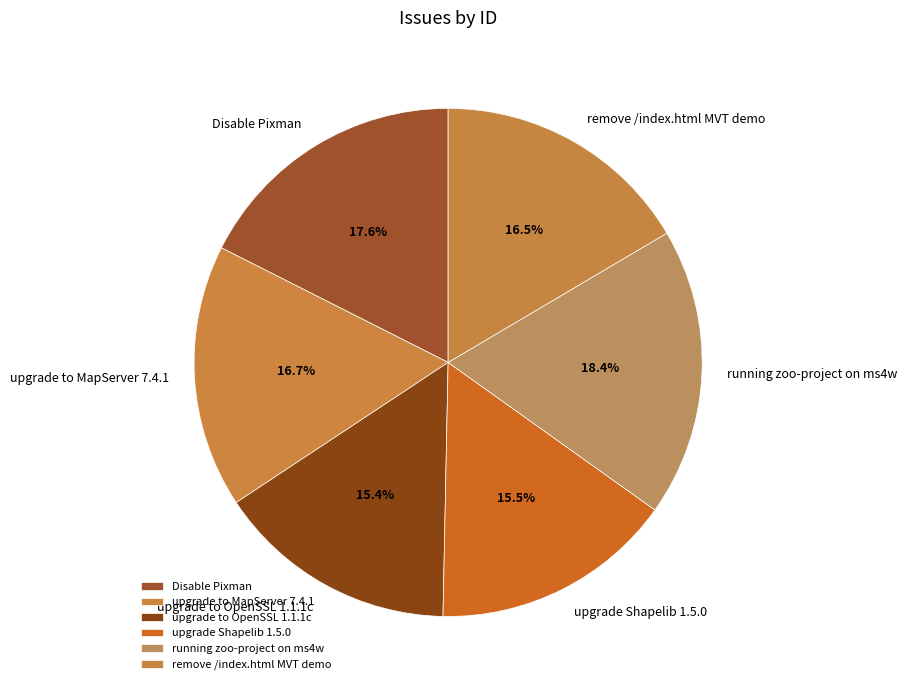

How many slices are in this pie chart?

6